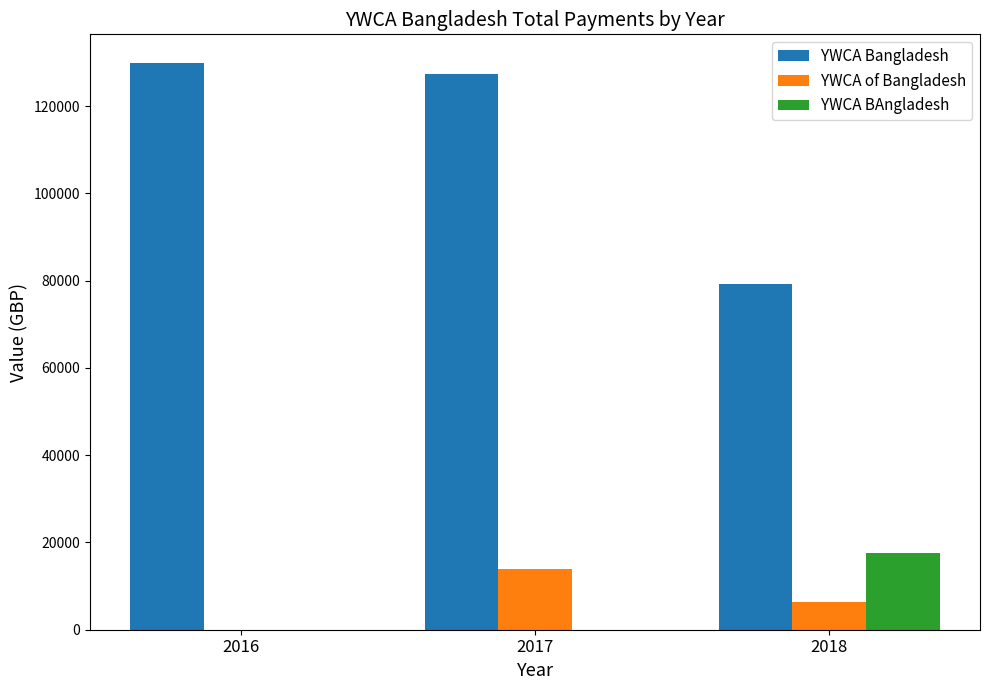

Between 2016 and 2017, which series saw the biggest shift?

YWCA of Bangladesh